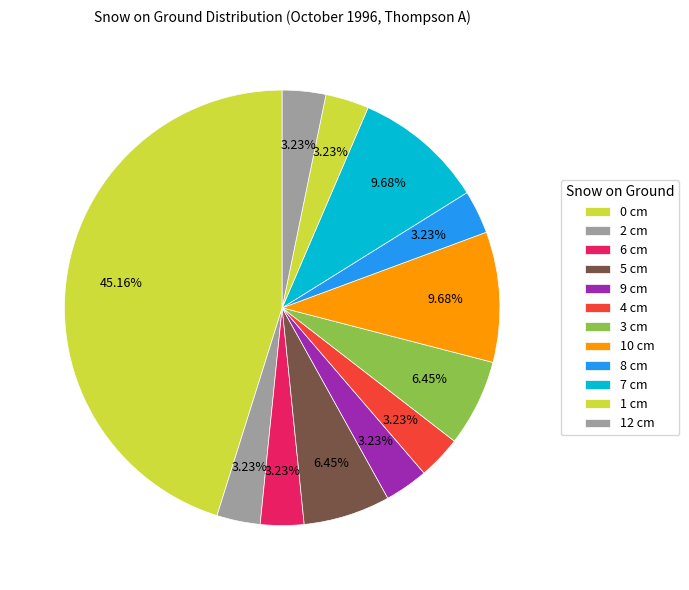

How many segments does this pie chart have?

12